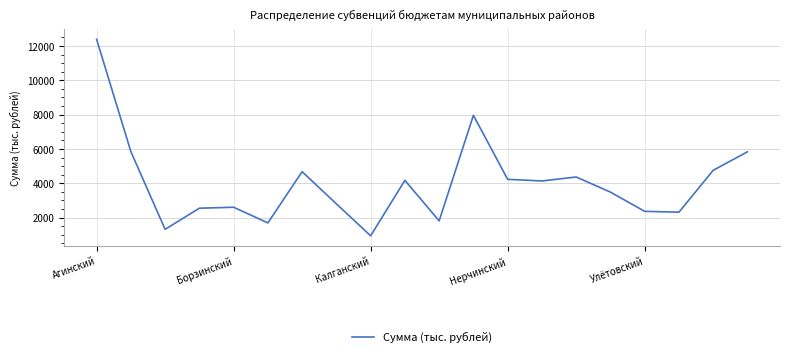

What is the smallest value displayed?

938.5